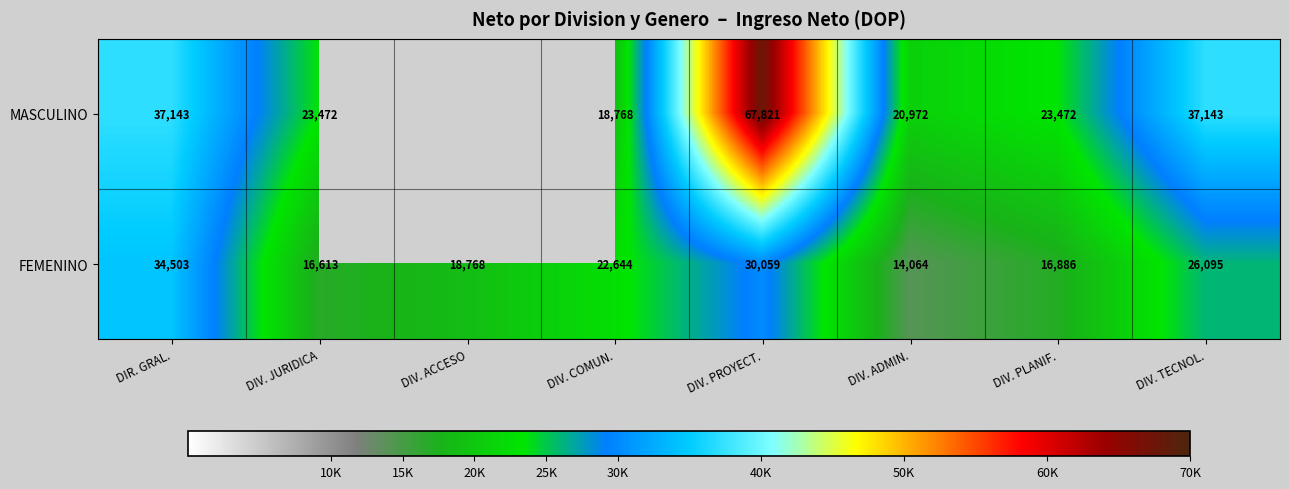

At which category is the sum across all series the highest?

DIV. PROYECT.